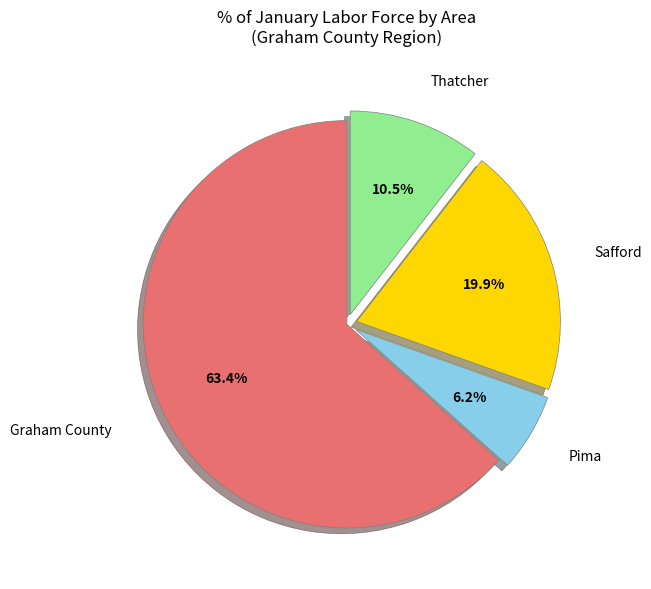

True or false: Thatcher accounts for 1% of the total.

False